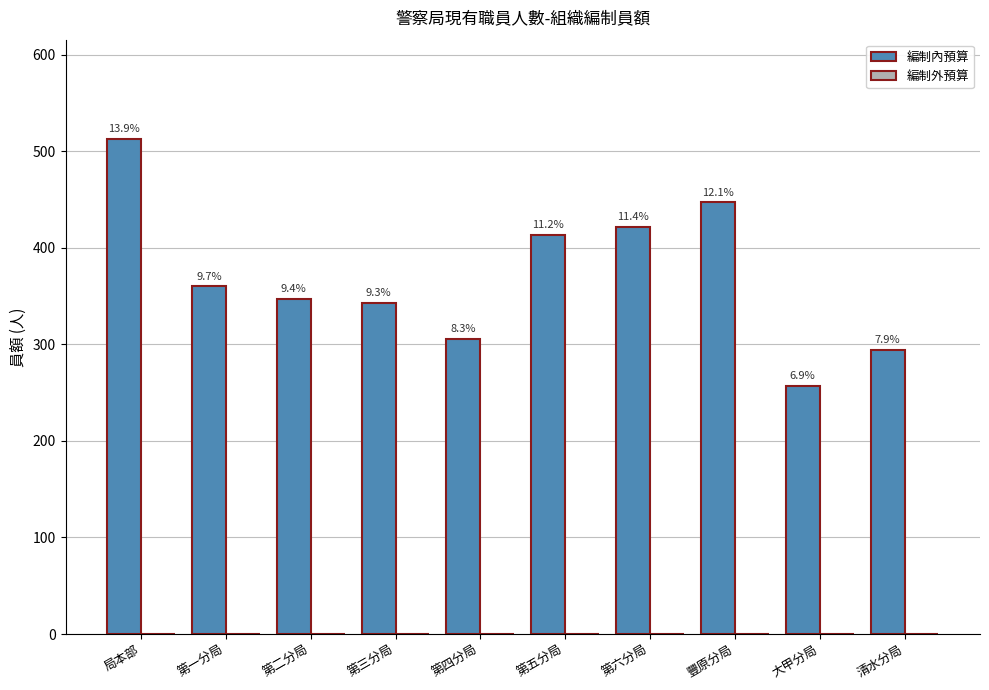

Are the bars horizontal?

No